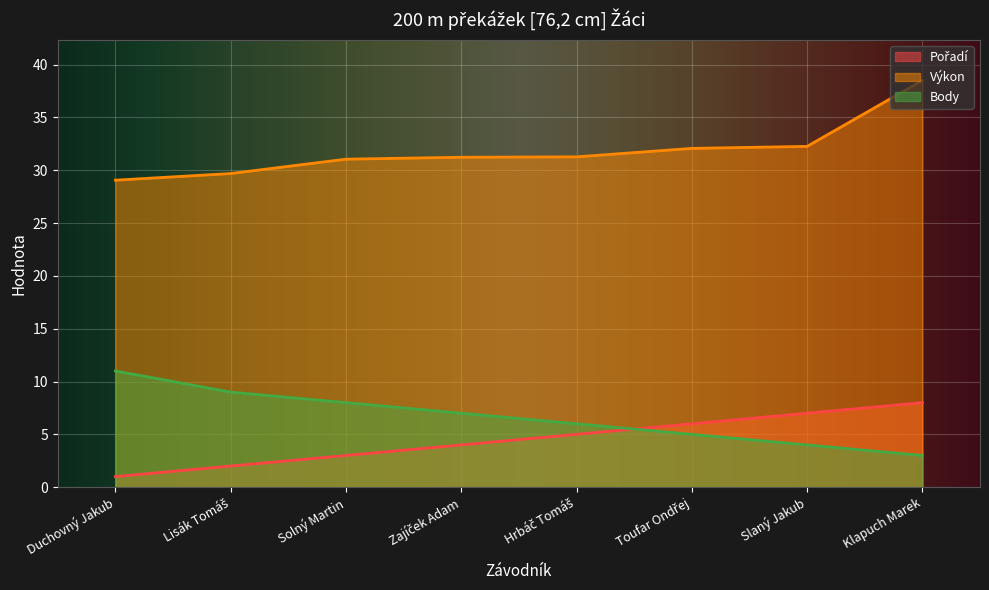

True or false: Pořadí and Body intersect in this chart.

True